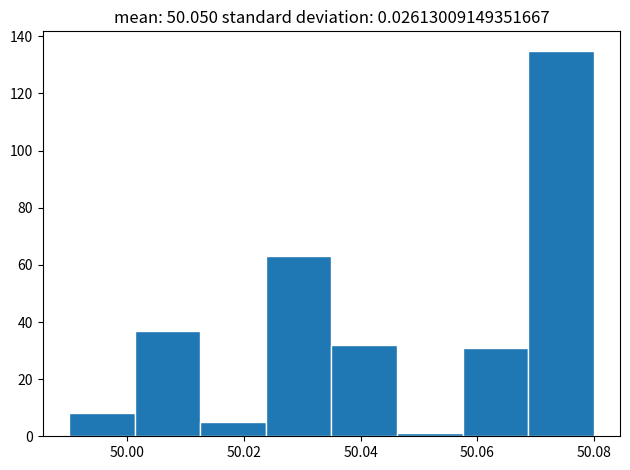

Which range on the x-axis has the tallest bar?

50.068 to 50.080